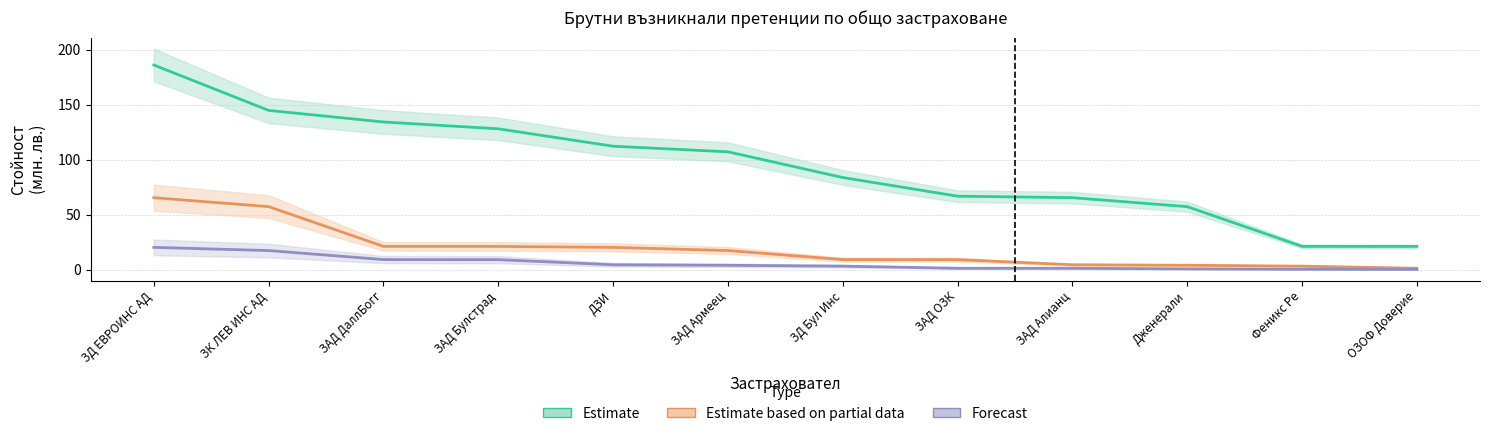

At ЗАД Булстрад, list the series in order from smallest to largest.

Forecast, Estimate based on partial data, Estimate